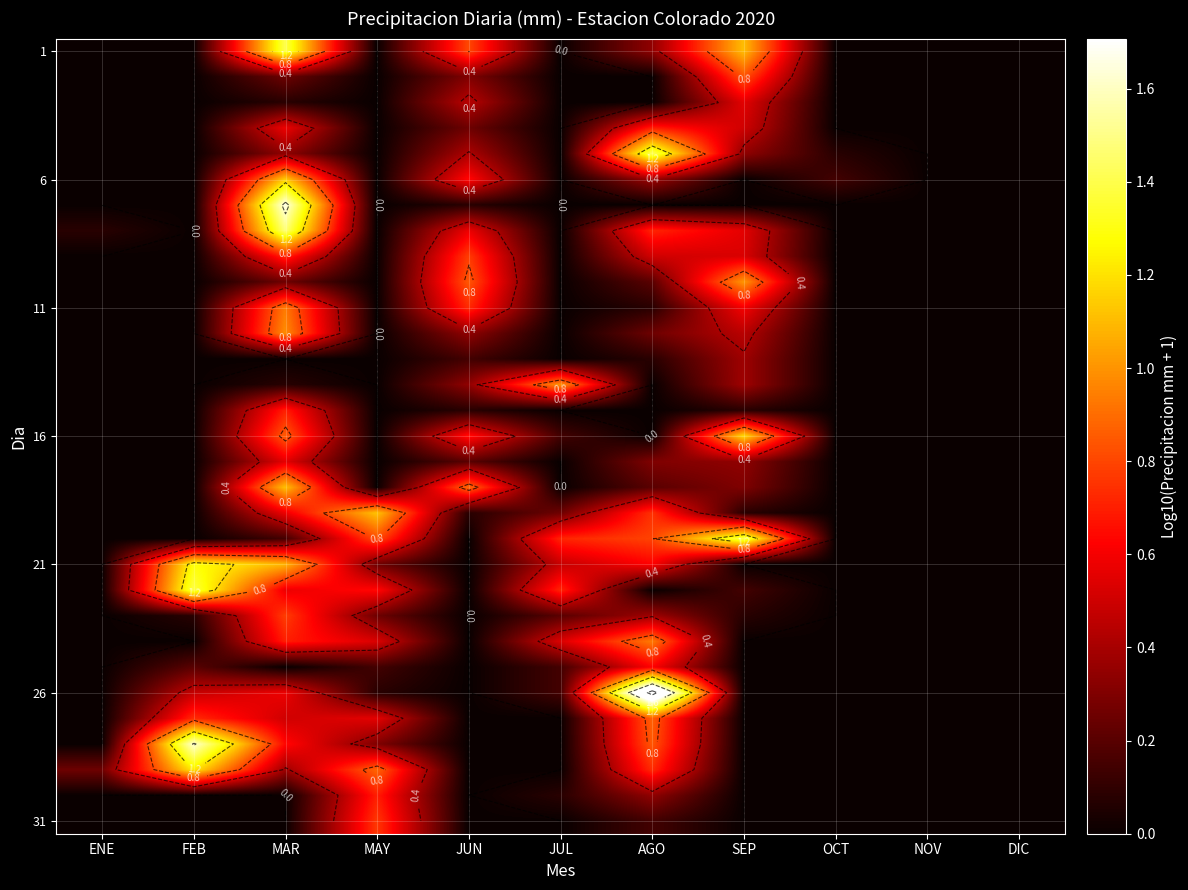

Which label corresponds to the smallest value in the chart?

ENE